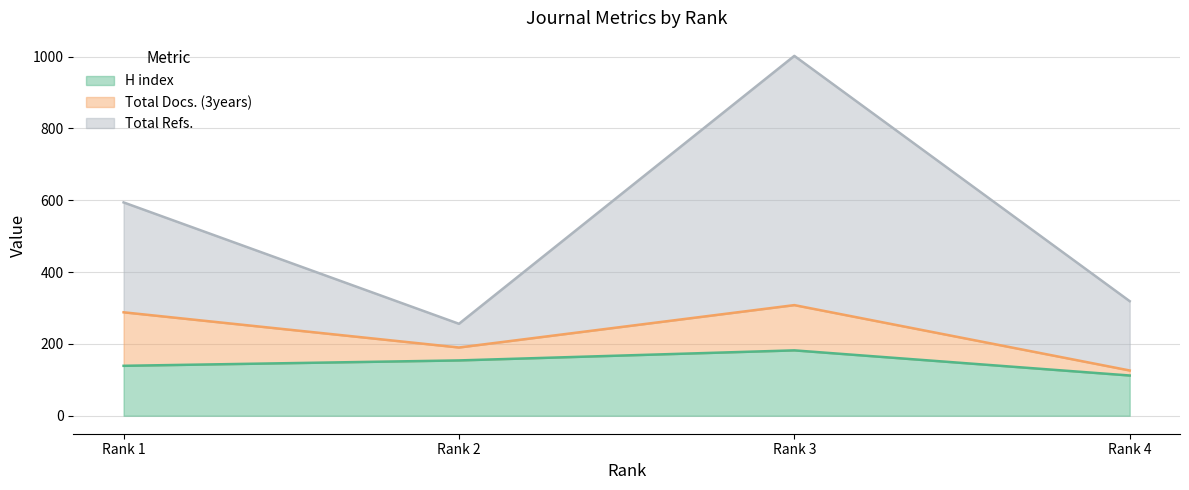

At which label does Total Refs. first exceed 594?

Rank 3